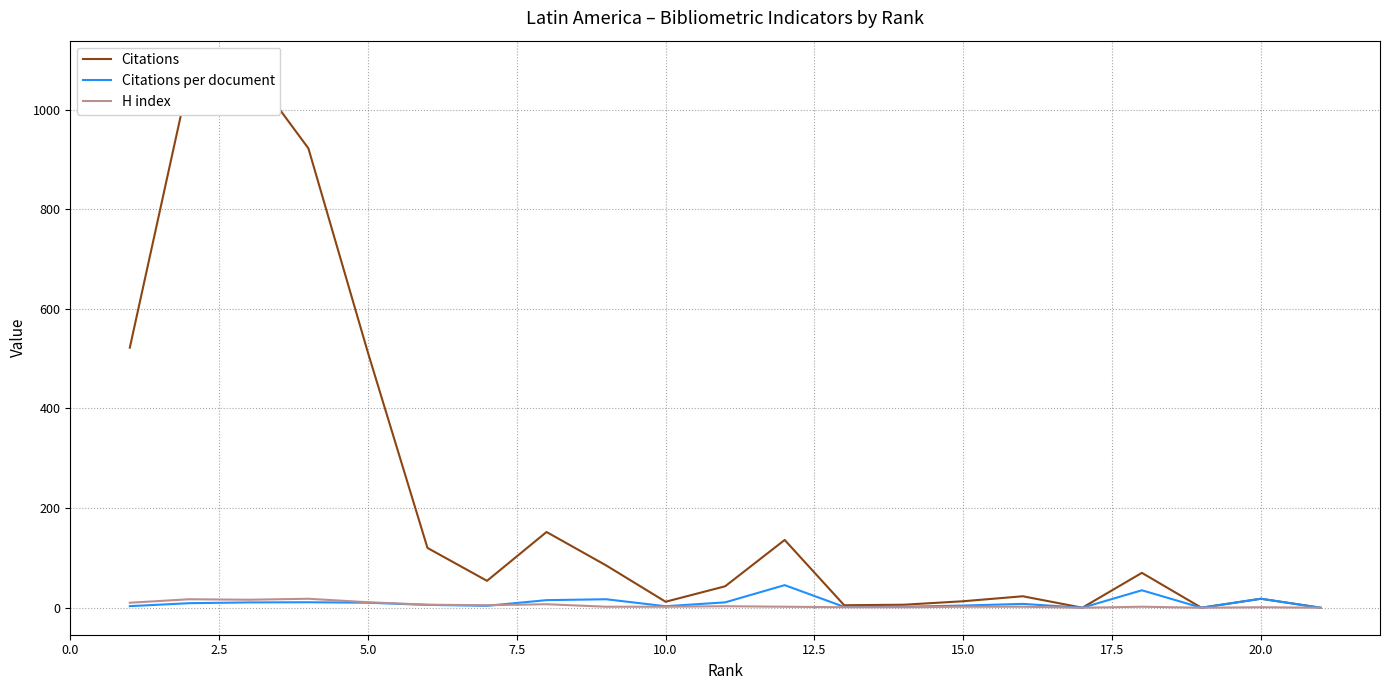

What are all the series names shown in the legend?

Citations, Citations per document, H index